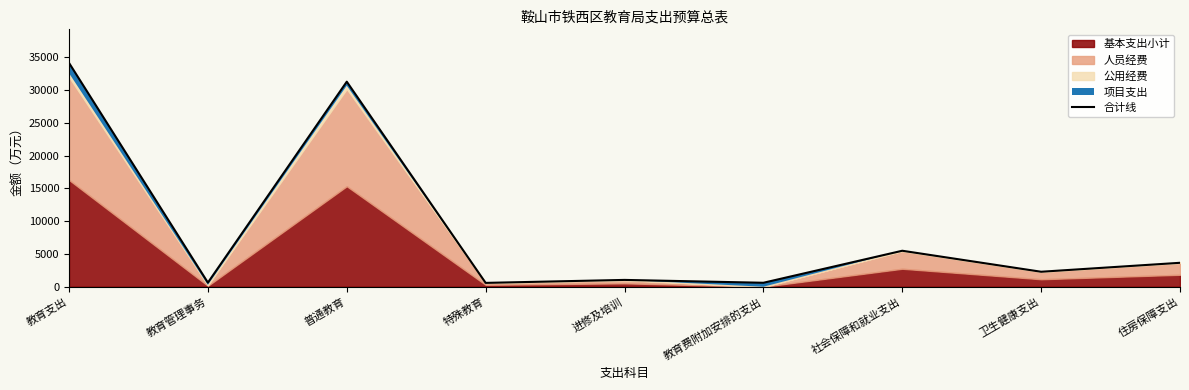

Which has a higher value, 教育管理事务 or 住房保障支出?

住房保障支出